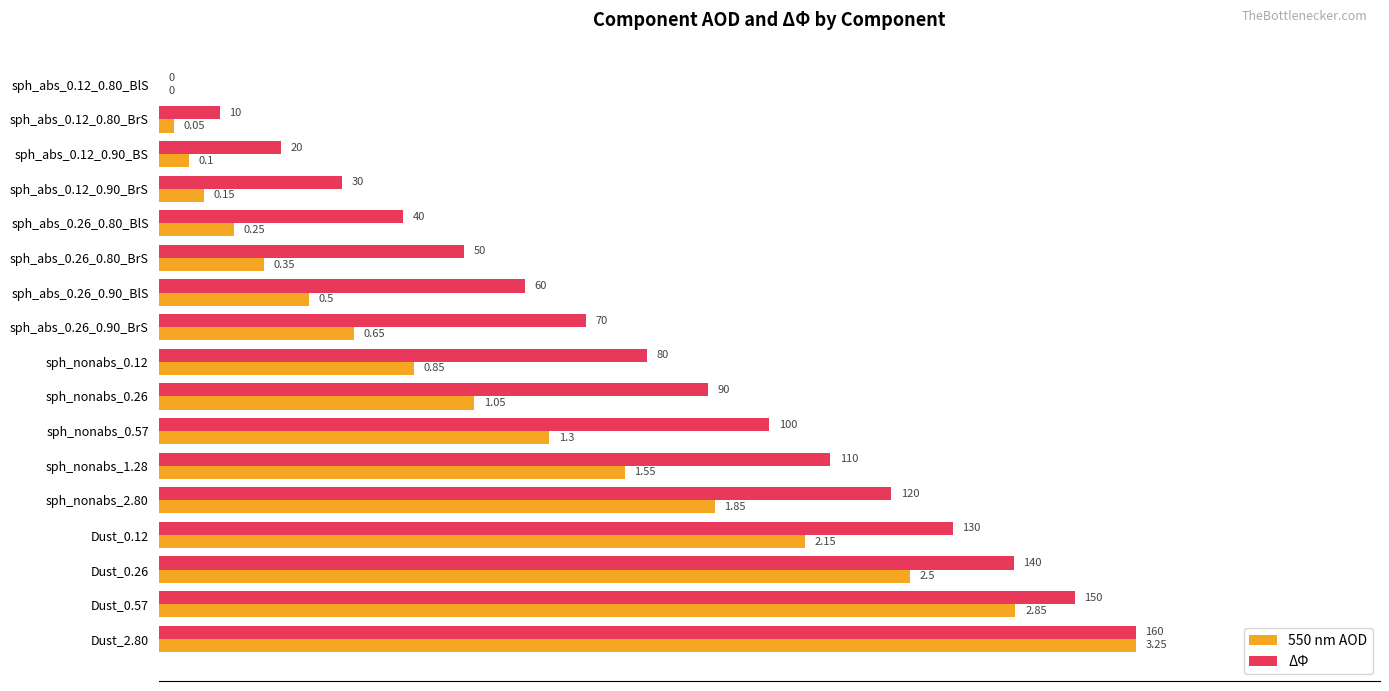

List the series in order of their overall mean, lowest first.

550 nm AOD, ΔΦ